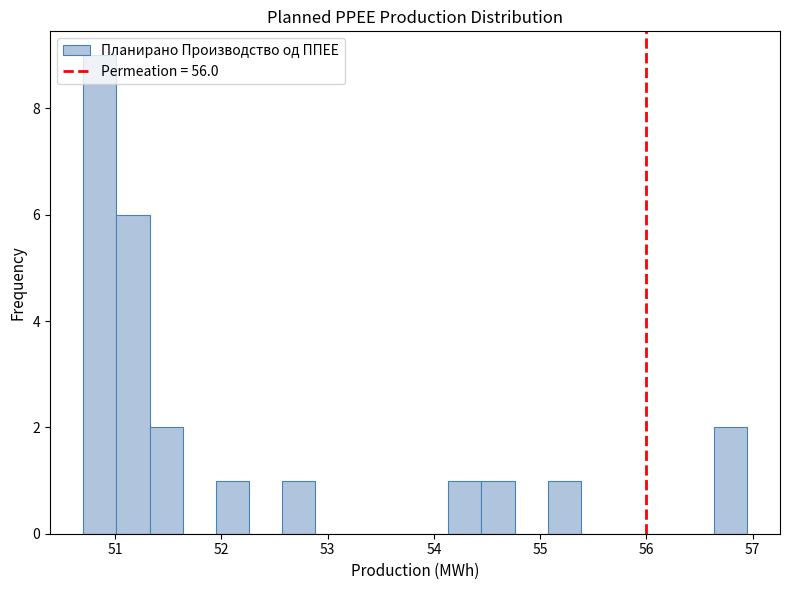

Read against the x-axis, roughly where is the centre of the tallest bar?

50.9